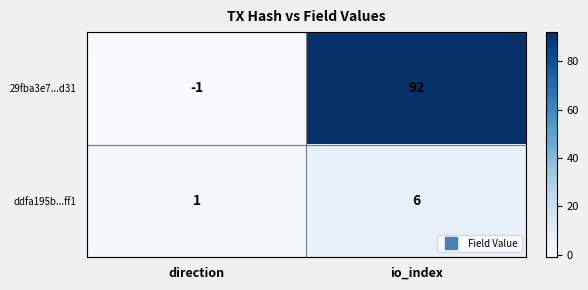

Which label corresponds to the smallest value in the chart?

direction